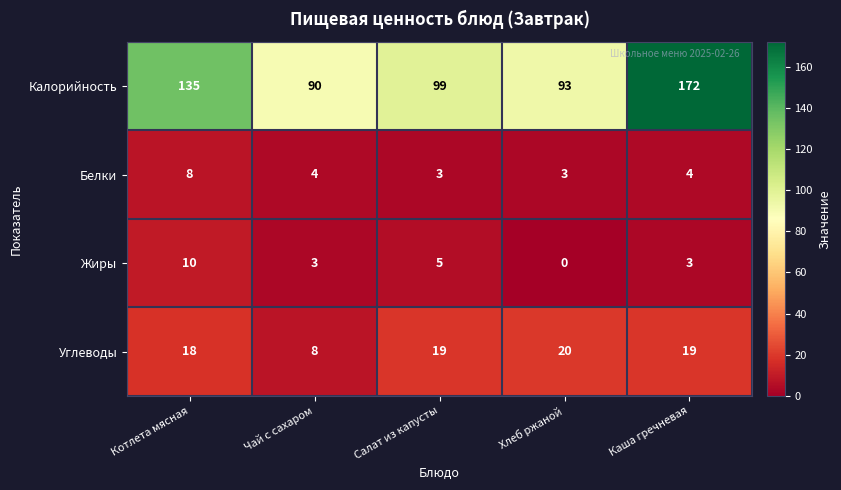

At which label is Жиры closest to 5?

Салат из капусты